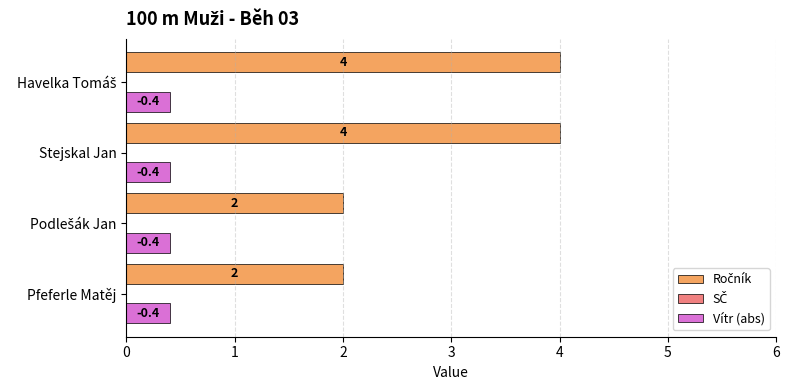

What is the minimum value shown in the chart?

0.4